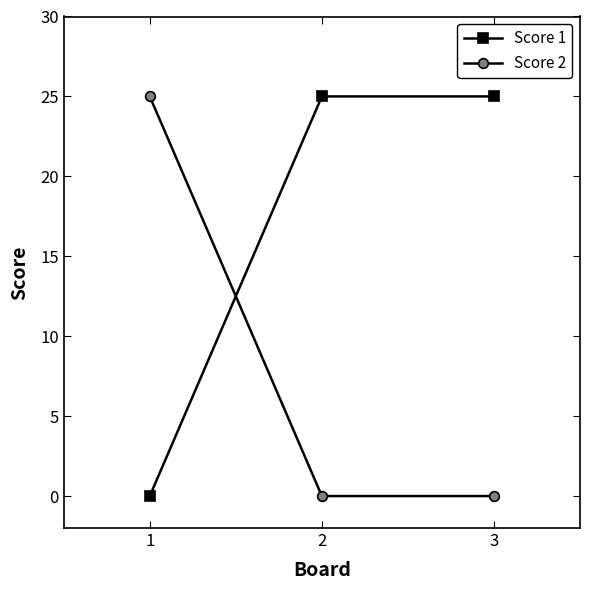

Does the chart have visible grid lines?

No